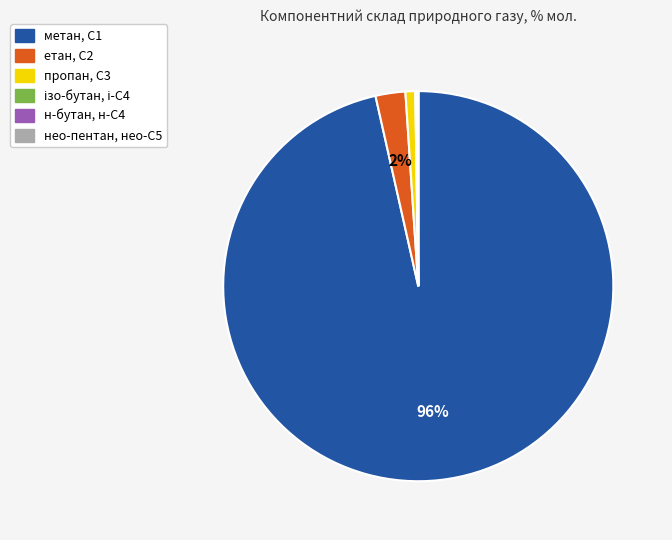

Is it true that метан, С1 is 96% of the pie?

True